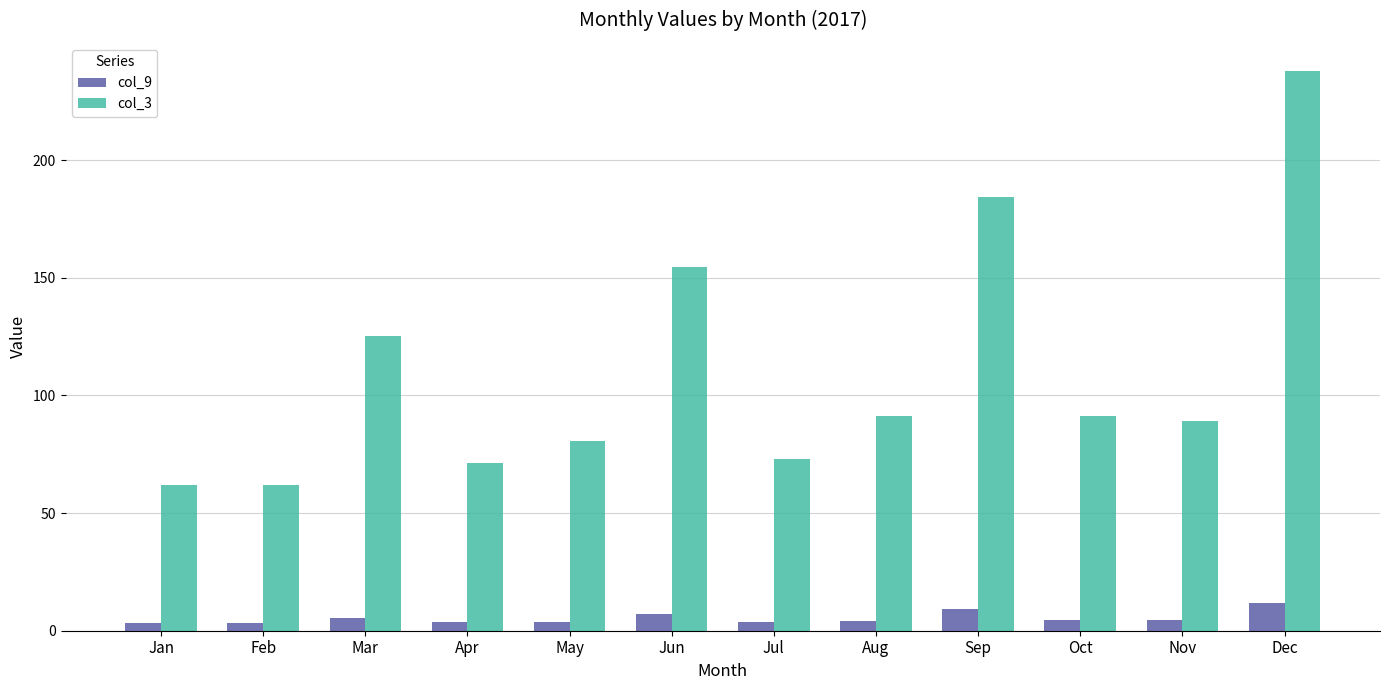

Rank the series by their maximum value, from highest to lowest.

col_3, col_9